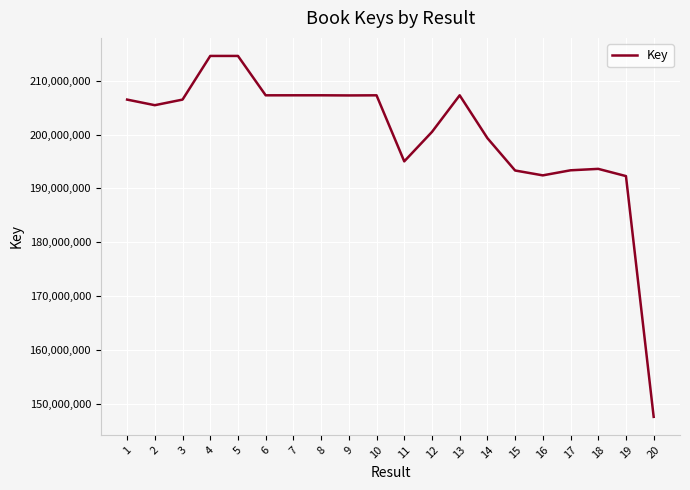

What is the minimum value shown in the chart?

147549224